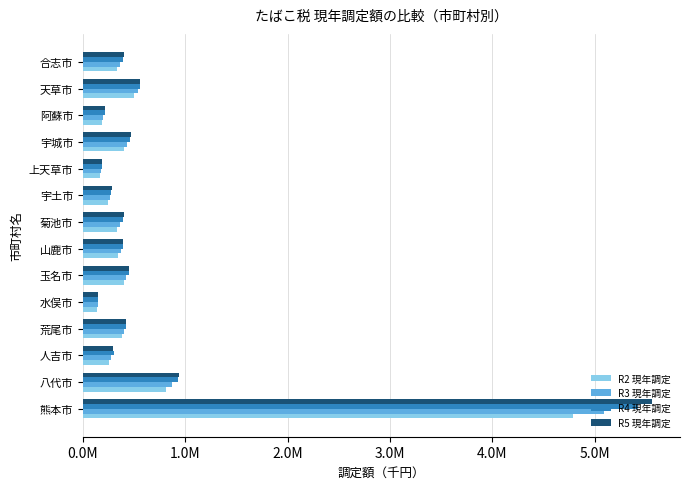

What are all the series names shown in the legend?

R2 現年調定, R3 現年調定, R4 現年調定, R5 現年調定